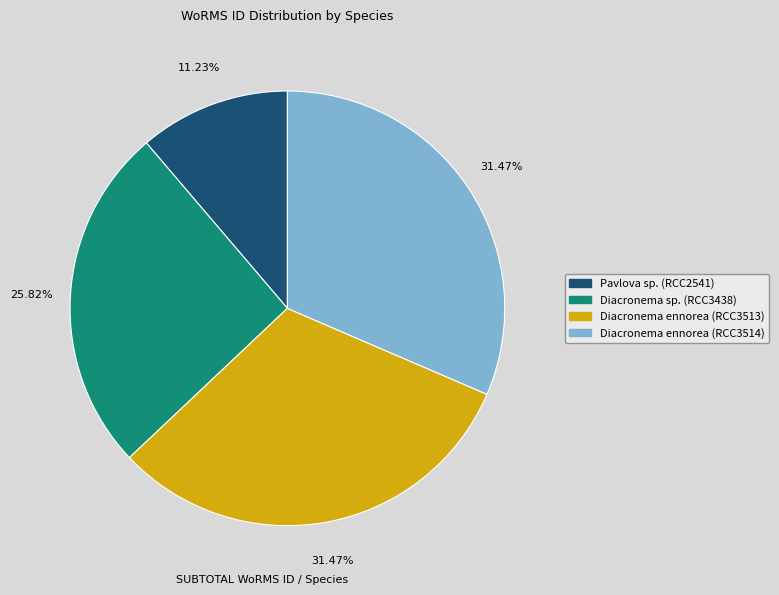

How many segments does this pie chart have?

4